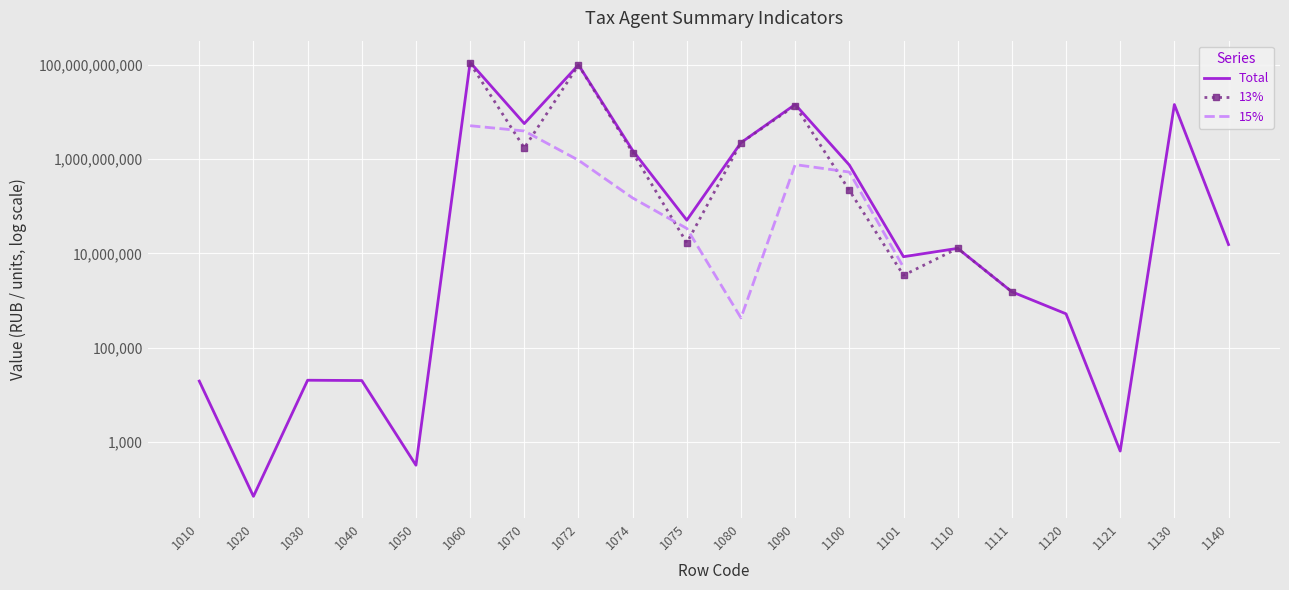

True or false: 13% has more than 2 interior local peaks.

True